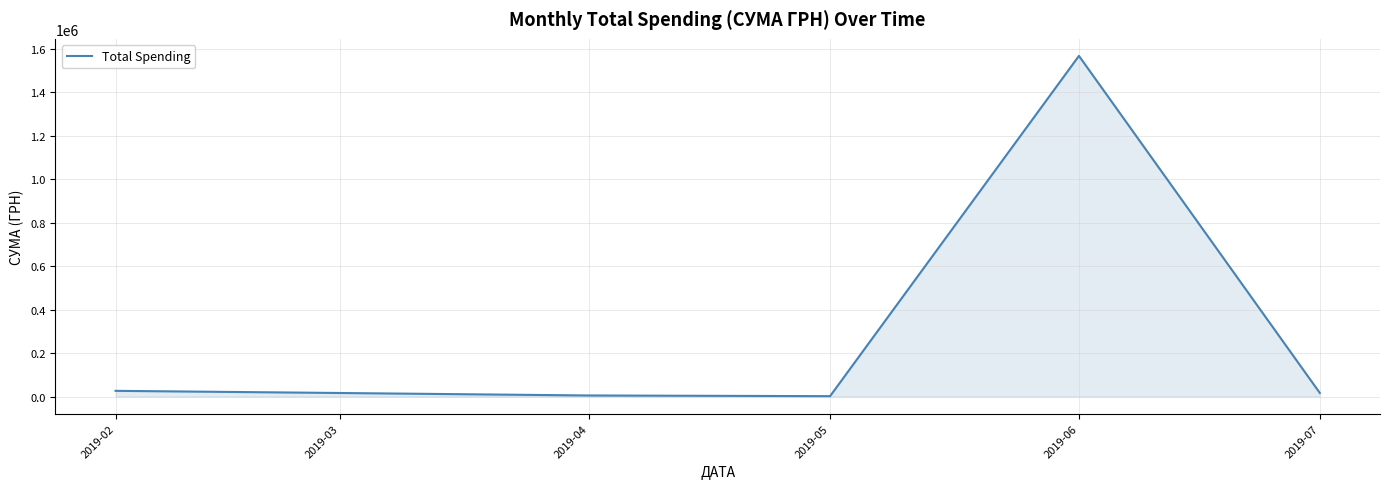

What is the maximum value shown in the chart?

1568189.9